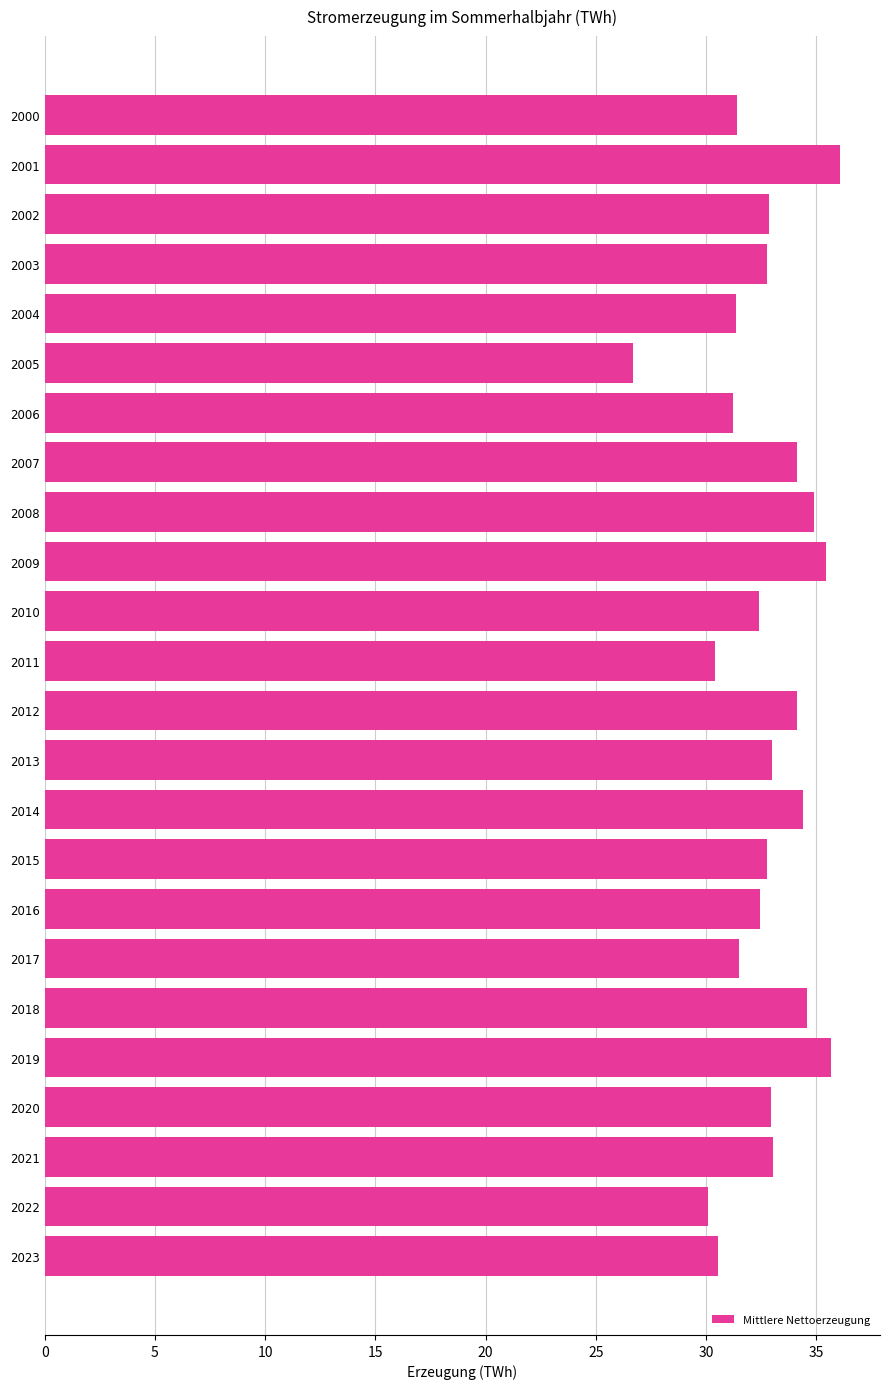

Approximately how many times larger is the value at 2005 compared to 2000?

0.9